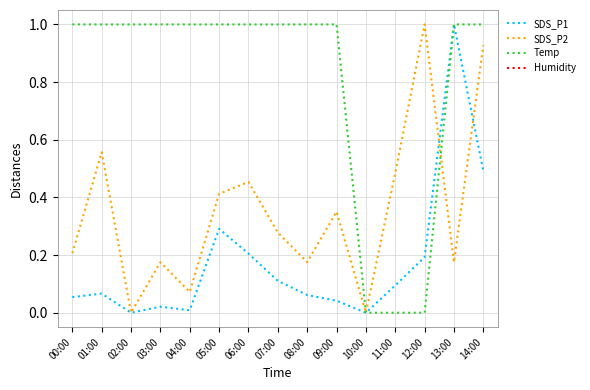

Reading right to left, list all the values displayed in this chart.

SDS_P1: 14:00=0.5	13:00=1.0	12:00=0.2	11:00=0.1	10:00=0.0	09:00=0.0	08:00=0.1	07:00=0.1	06:00=0.2	05:00=0.3	04:00=0.0	03:00=0.0	02:00=0.0	01:00=0.1	00:00=0.1
SDS_P2: 14:00=0.9	13:00=0.2	12:00=1.0	11:00=0.5	10:00=0.0	09:00=0.4	08:00=0.2	07:00=0.3	06:00=0.5	05:00=0.4	04:00=0.1	03:00=0.2	02:00=0.0	01:00=0.6	00:00=0.2
Temp: 14:00=1.0	13:00=1.0	12:00=0.0	11:00=0.0	10:00=0.0	09:00=1.0	08:00=1.0	07:00=1.0	06:00=1.0	05:00=1.0	04:00=1.0	03:00=1.0	02:00=1.0	01:00=1.0	00:00=1.0
Humidity: 14:00=99.9	13:00=99.9	12:00=99.9	11:00=99.9	10:00=99.9	09:00=99.9	08:00=99.9	07:00=99.9	06:00=99.9	05:00=99.9	04:00=99.9	03:00=99.9	02:00=99.9	01:00=99.9	00:00=99.9